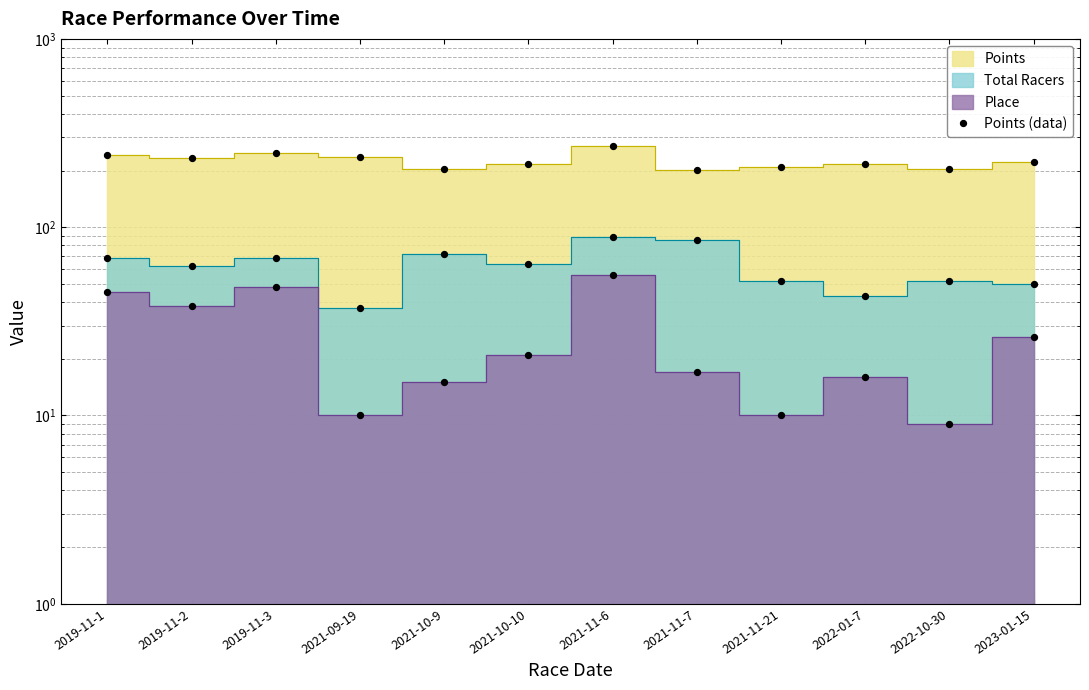

What is the change in value from 2019-11-2 to 2021-11-7?

-33.4